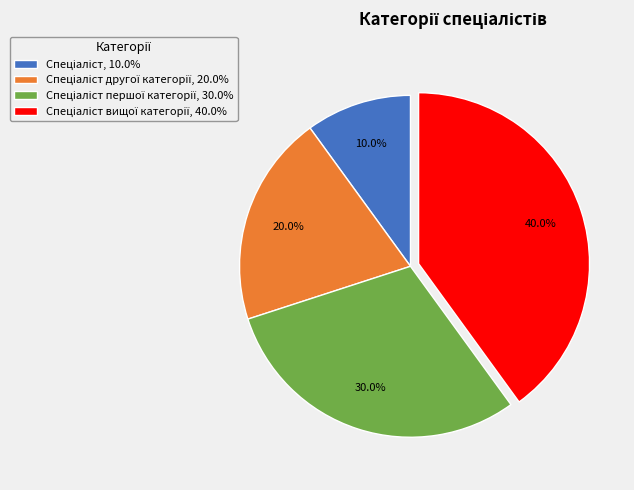

Is there a majority slice in this chart?

No